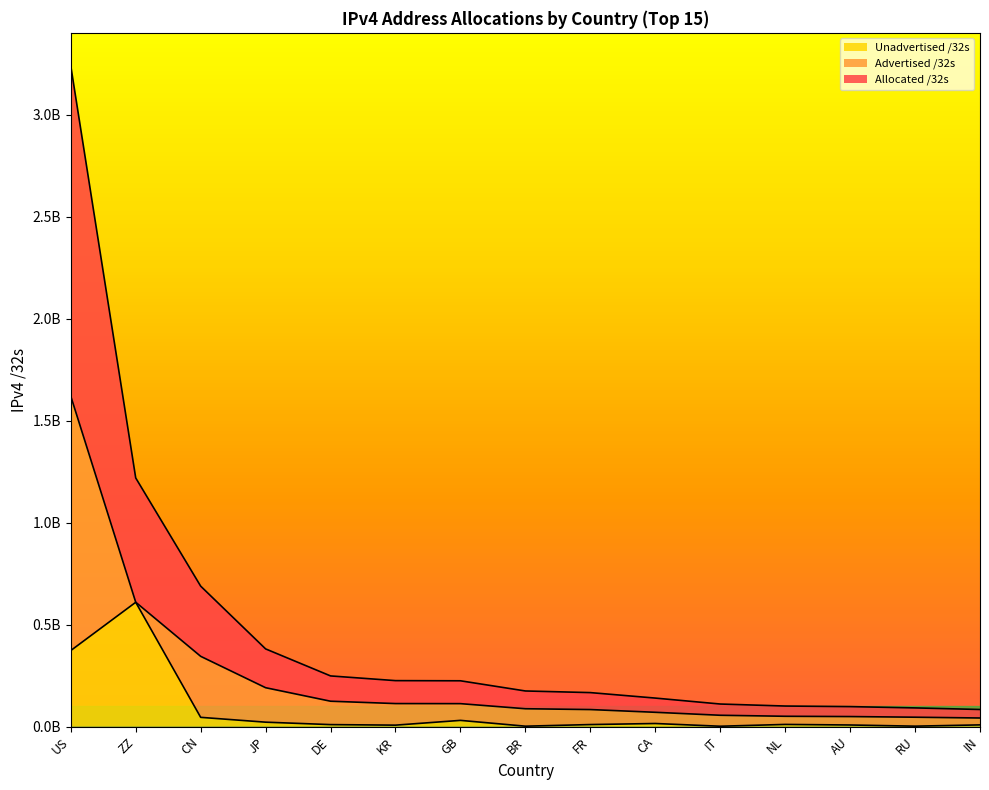

What is the difference between the highest and lowest values at US?

1247212032